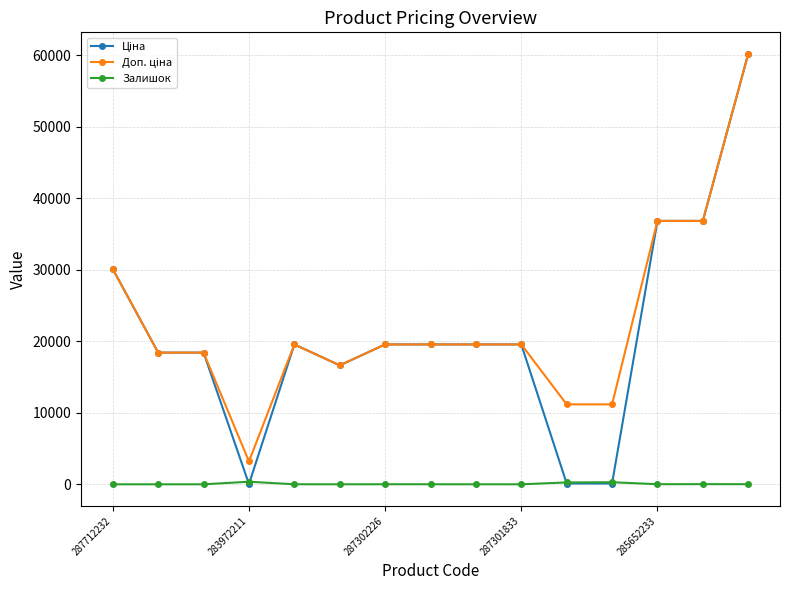

True or false: Залишок has more than 2 interior local peaks.

True